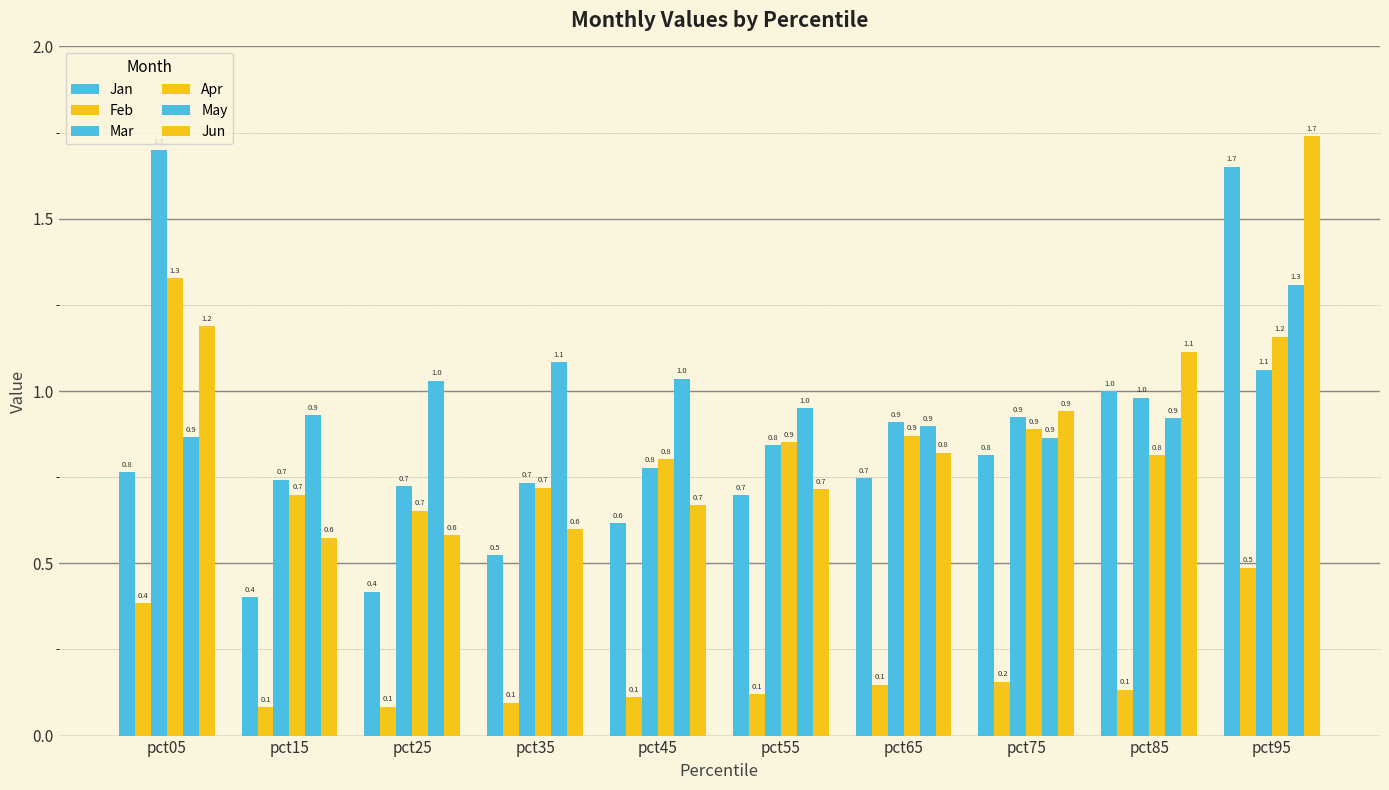

What is the value of the Jun bar at the 6th from the left?

0.7